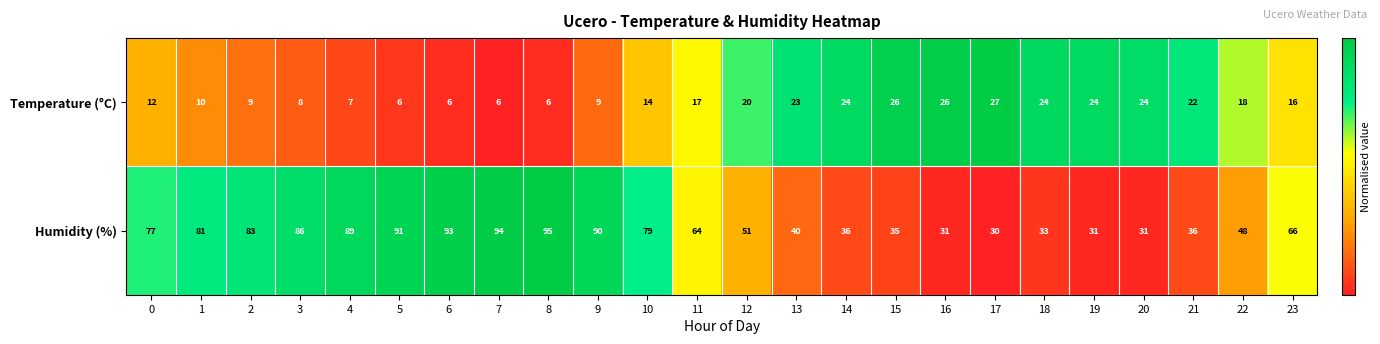

Is it true that Temperature (°C) equals 20 at 12?

True